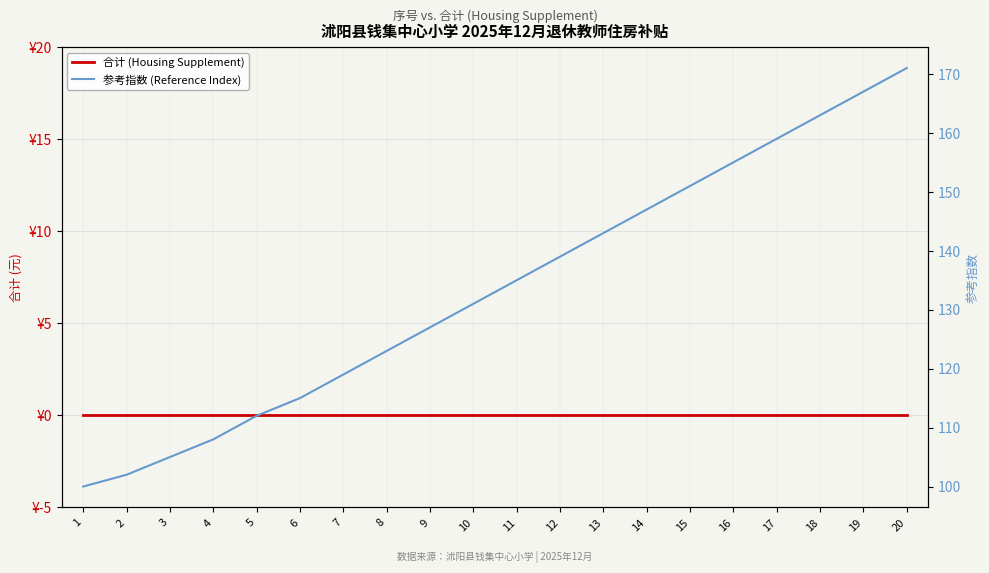

The value of 参考指数 (Reference Index) at 19 is 243. True or false?

False